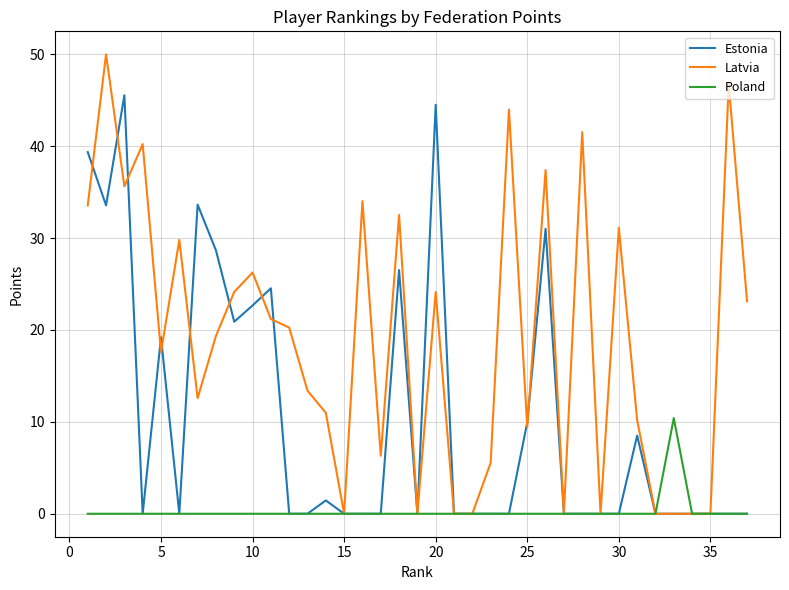

Rank the series by their average value, from highest to lowest.

Latvia, Estonia, Poland